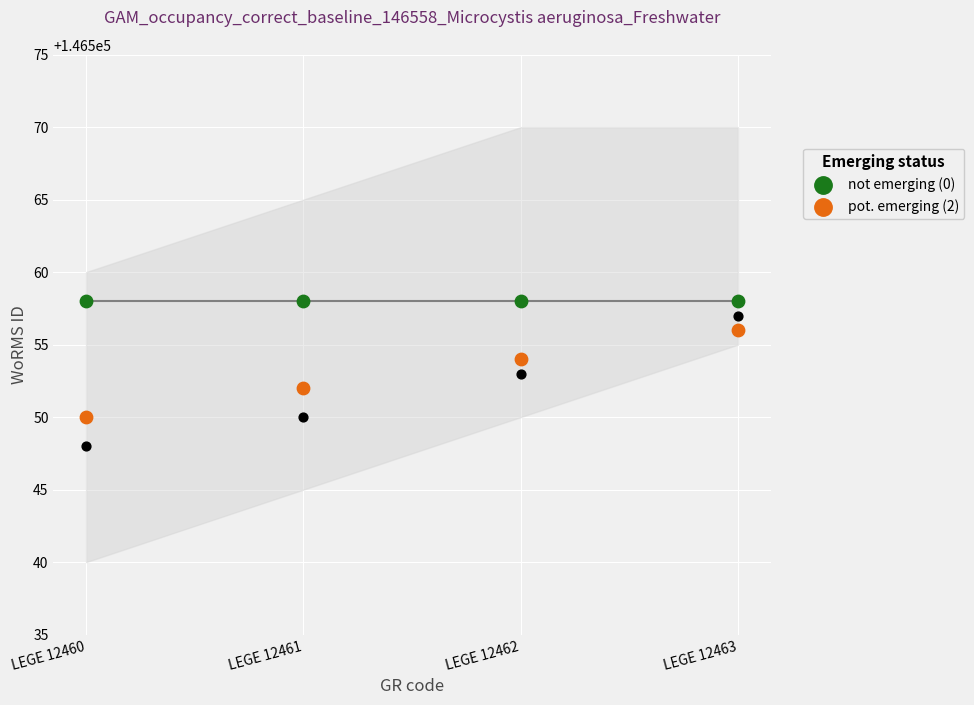

Which series has the largest Y range (max minus min)?

pot. emerging (2)